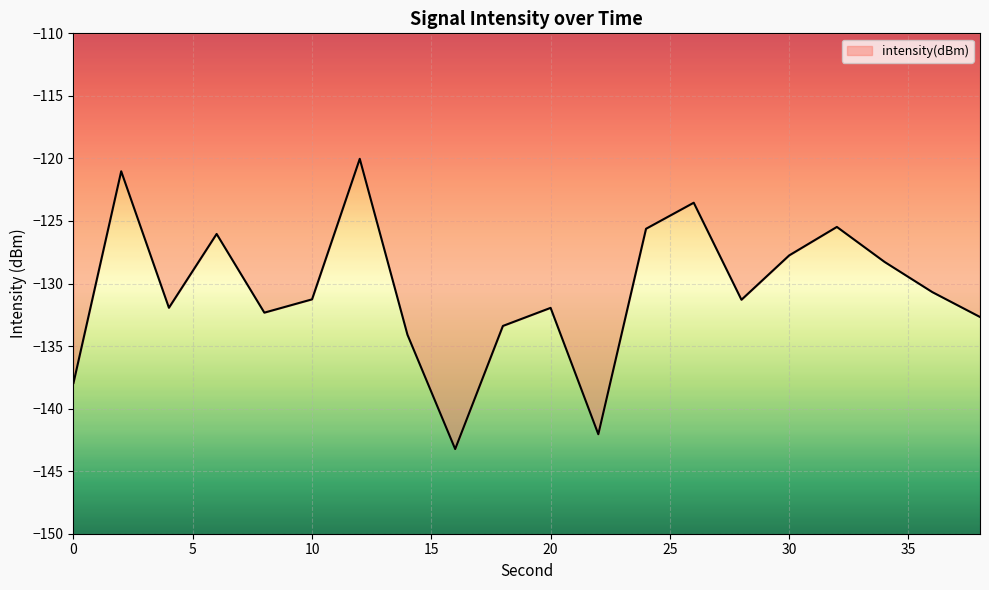

What is the minimum value shown in the chart?

-143.2